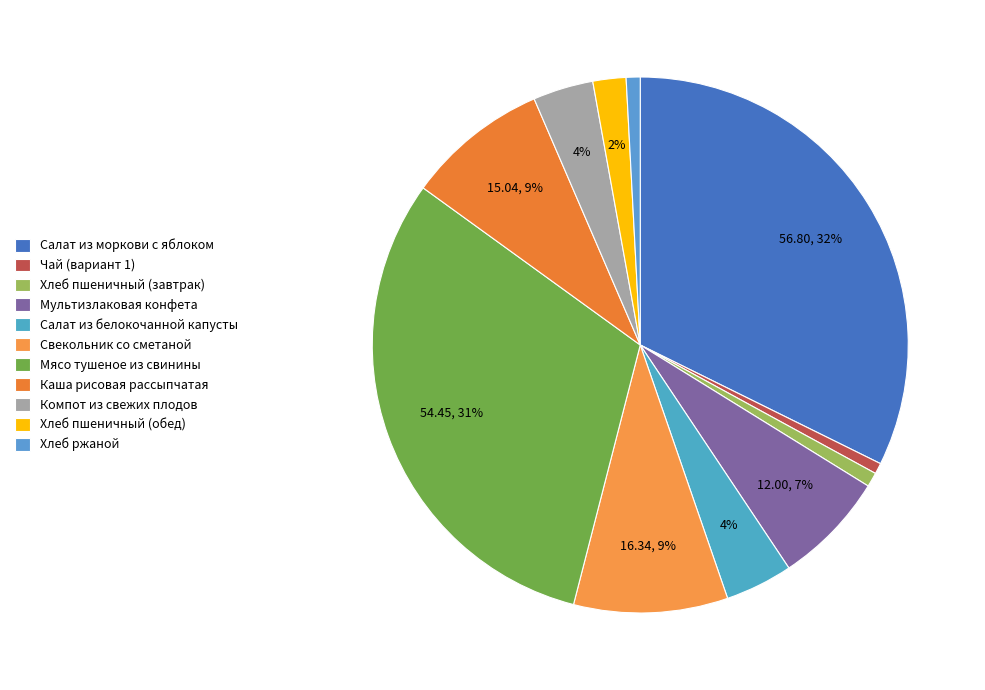

How many slices are in this pie chart?

11